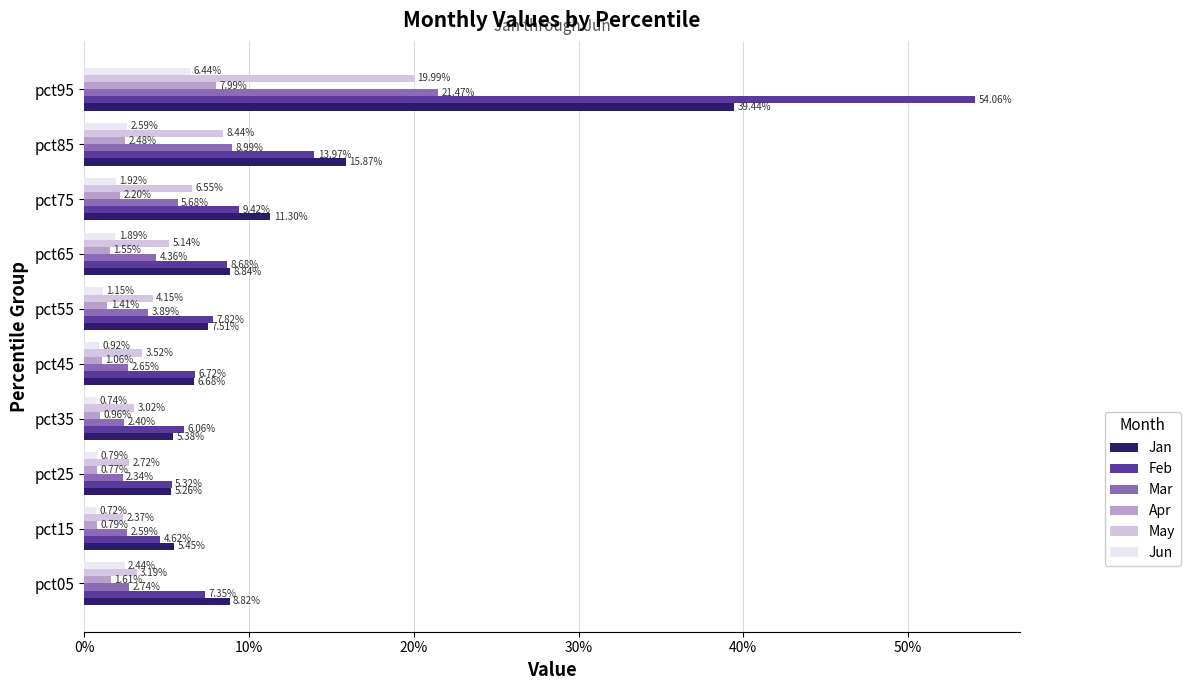

Which series has the widest spread of values?

Feb